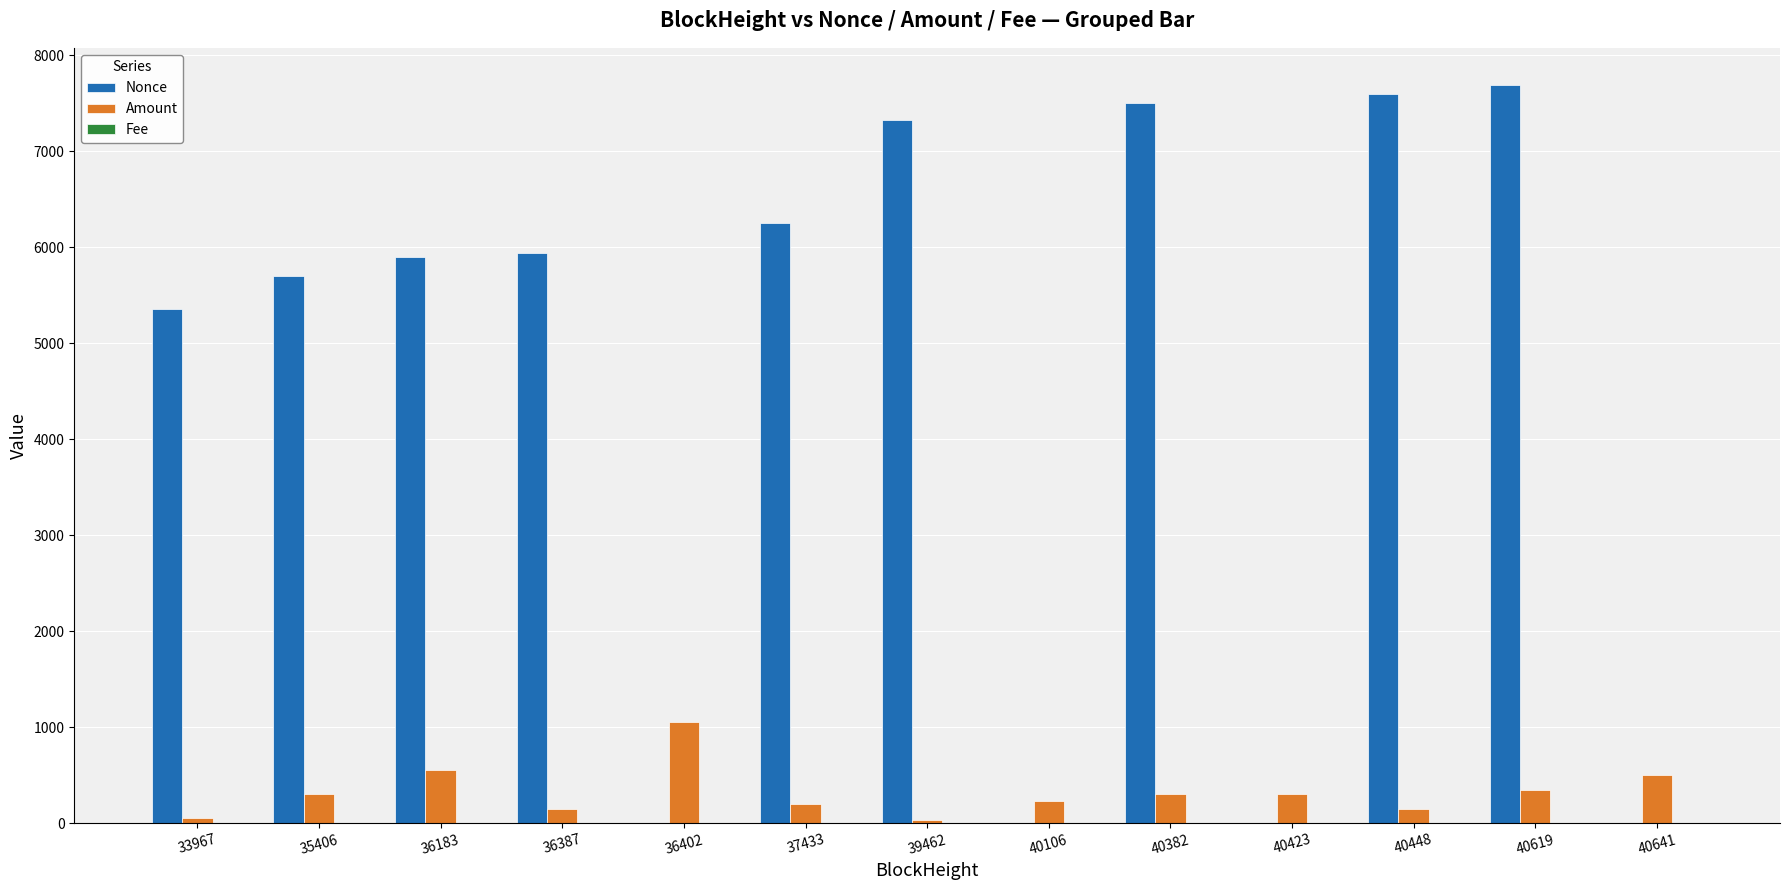

Which series changed the most between 33967 and 36402?

Nonce